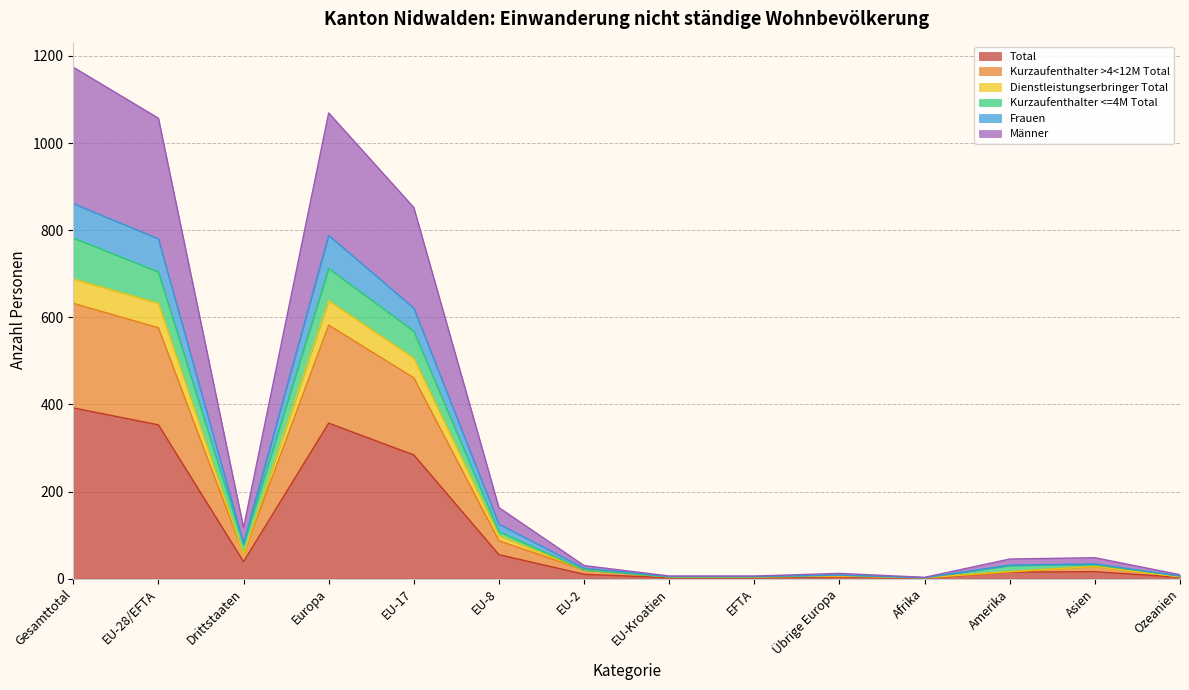

What is the highest value of the Total series?

392